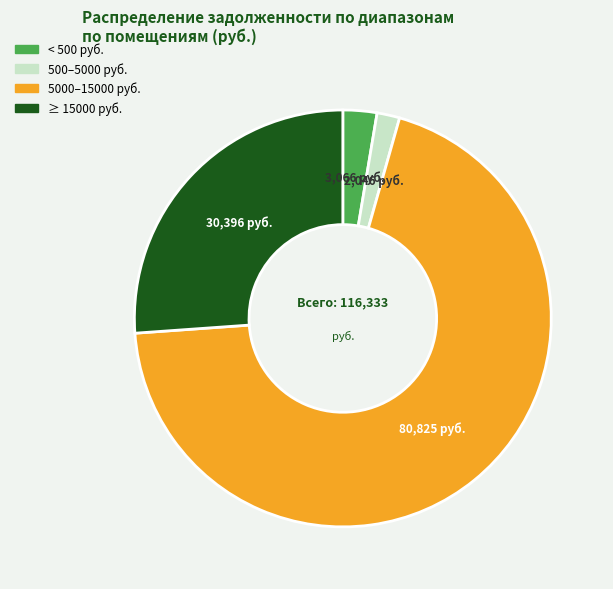

Is there a majority slice in this chart?

Yes